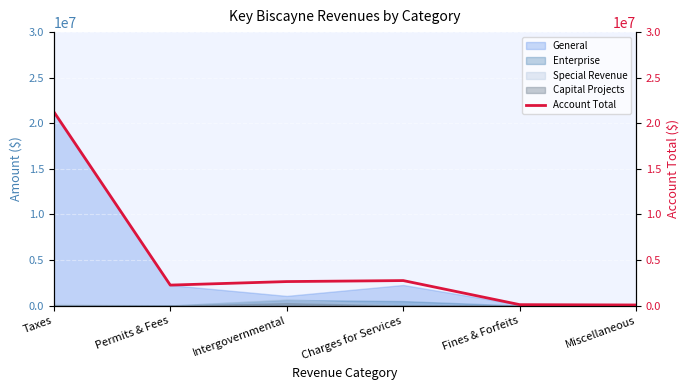

How many lines are shown in the chart?

1